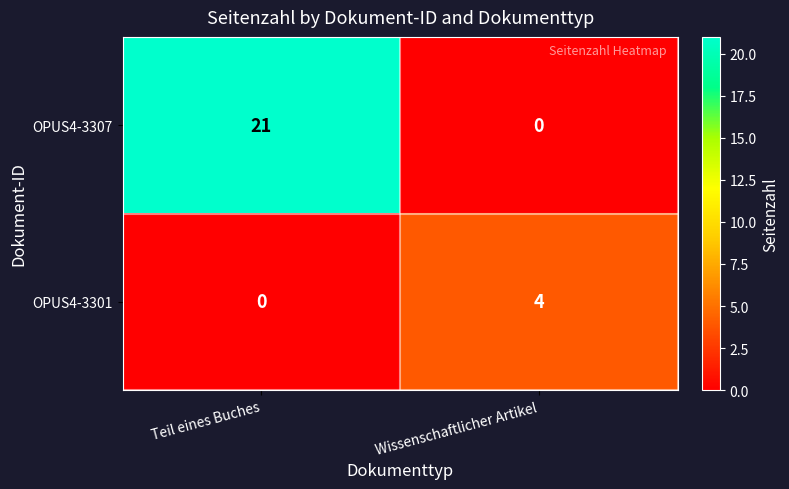

List the series in order of their overall mean, highest first.

OPUS4-3307, OPUS4-3301